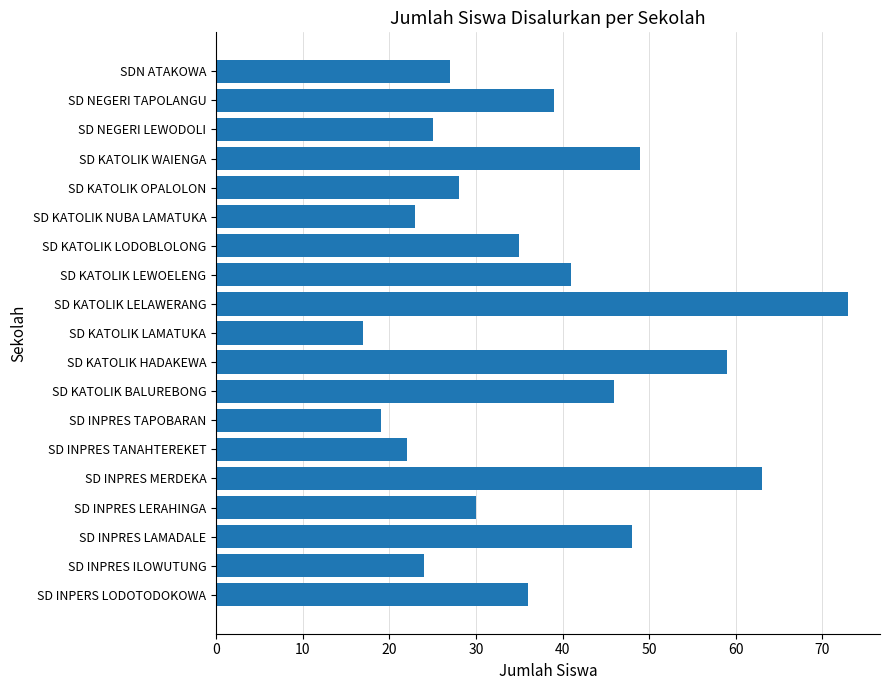

Are the bars grouped side by side (vs. stacked)?

No